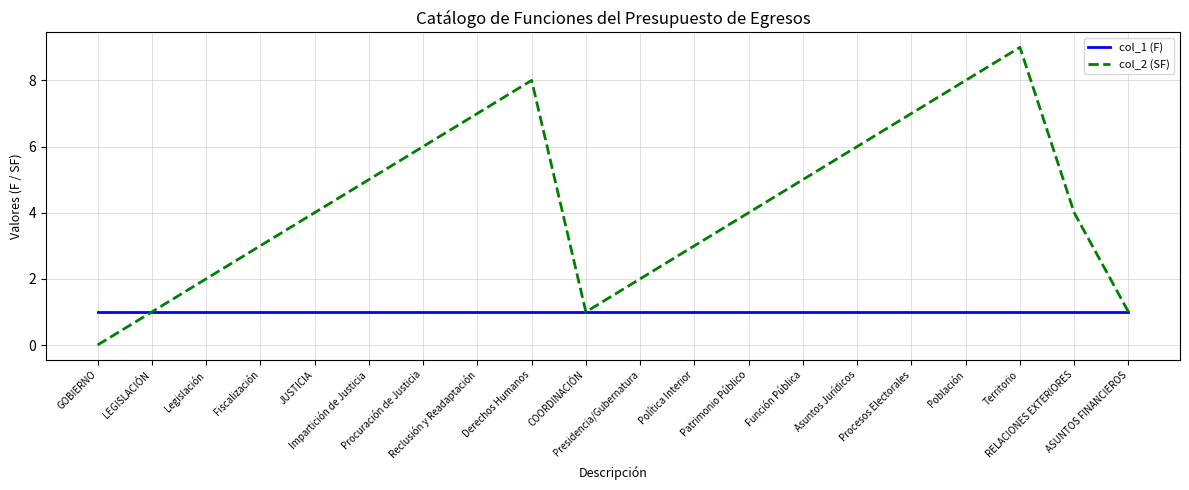

What value does the col_1 (F) series have at Presidencia/Gubernatura?

1